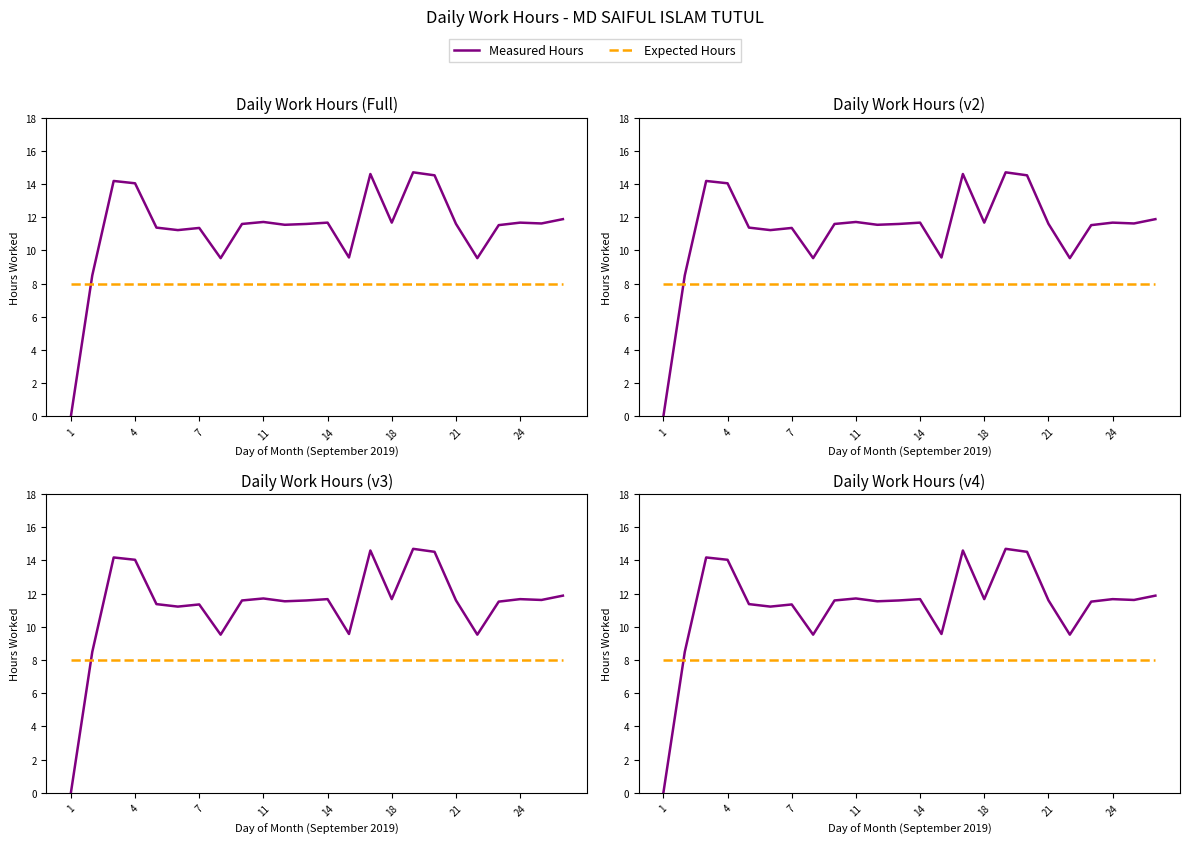

Reading right to left, what are all the values shown in this chart?

Measured Hours: 11.9	11.6	11.7	11.5	9.5	11.6	14.5	14.7	11.7	14.6	9.6	11.7	11.6	11.5	11.7	11.6	9.5	11.3	11.2	11.4	14.0	14.2	8.5	0.0
Expected Hours: 8.0	8.0	8.0	8.0	8.0	8.0	8.0	8.0	8.0	8.0	8.0	8.0	8.0	8.0	8.0	8.0	8.0	8.0	8.0	8.0	8.0	8.0	8.0	8.0